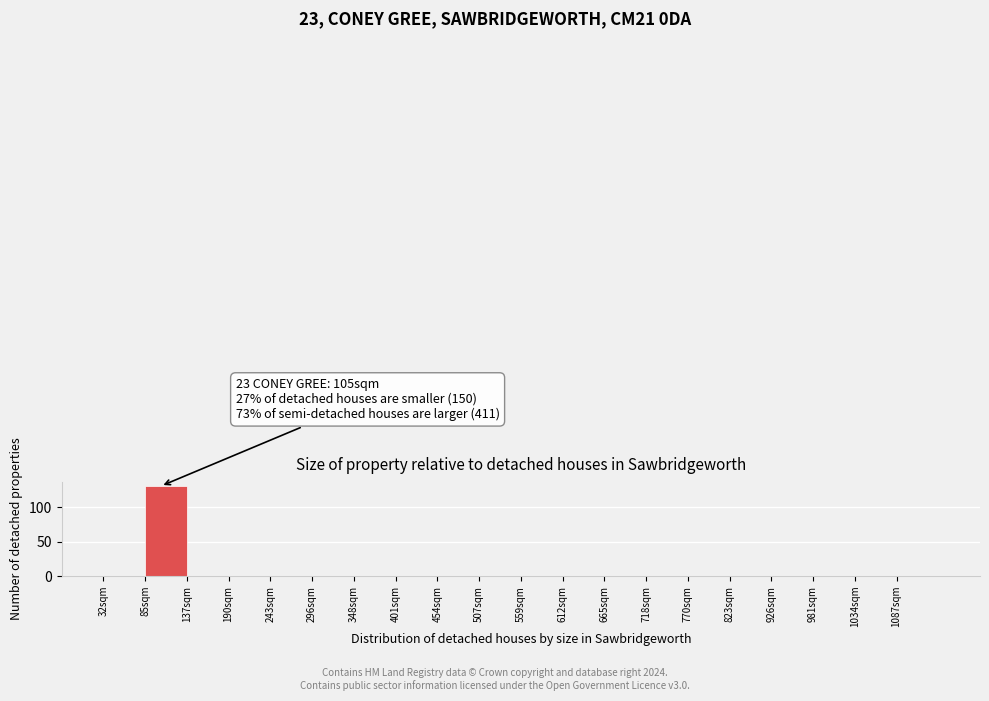

Reading left to right, list all the values displayed in this chart.

32sqm=0	85sqm=131	137sqm=0	190sqm=0	243sqm=0	296sqm=0	348sqm=0	401sqm=0	454sqm=0	507sqm=0	559sqm=0	612sqm=0	665sqm=0	718sqm=0	770sqm=0	823sqm=0	926sqm=0	981sqm=0	1034sqm=0	1087sqm=0